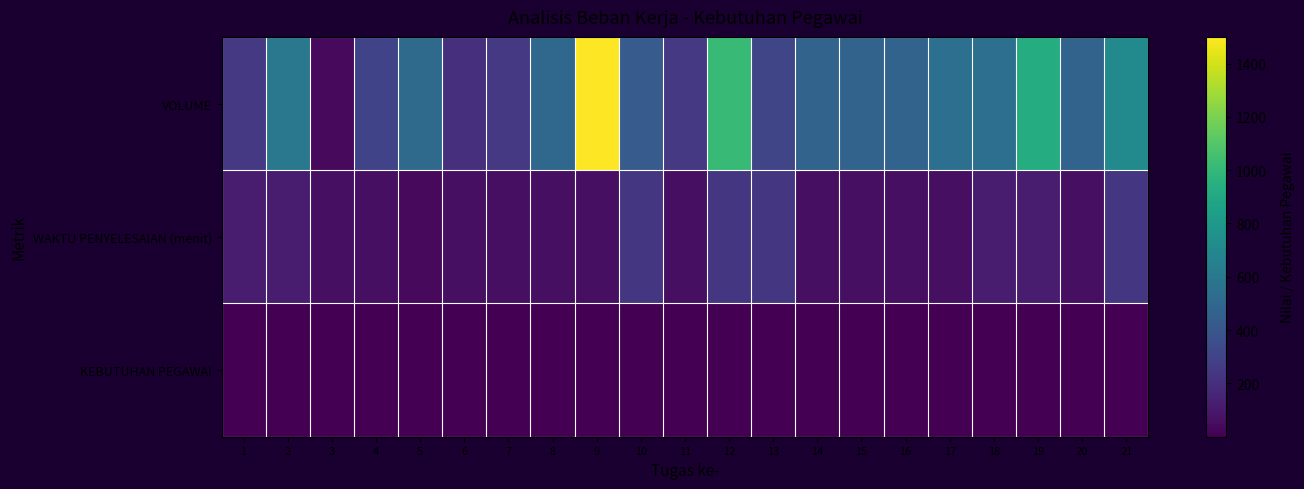

Which series has the largest total across all categories?

VOLUME